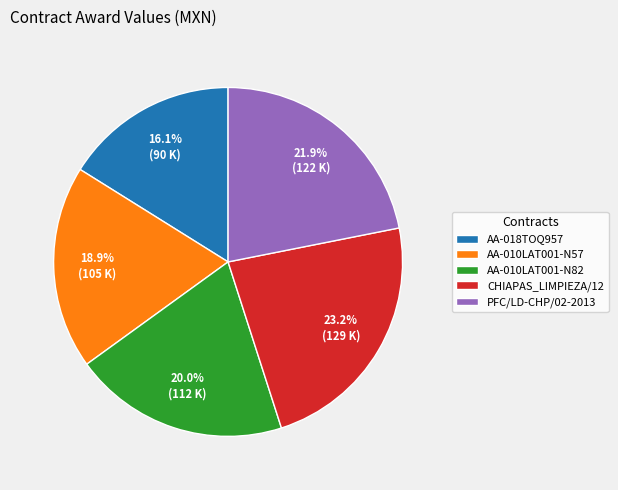

Approximately how many times larger is the value at PFC/LD-CHP/02-2013 compared to CHIAPAS_LIMPIEZA/12?

0.9